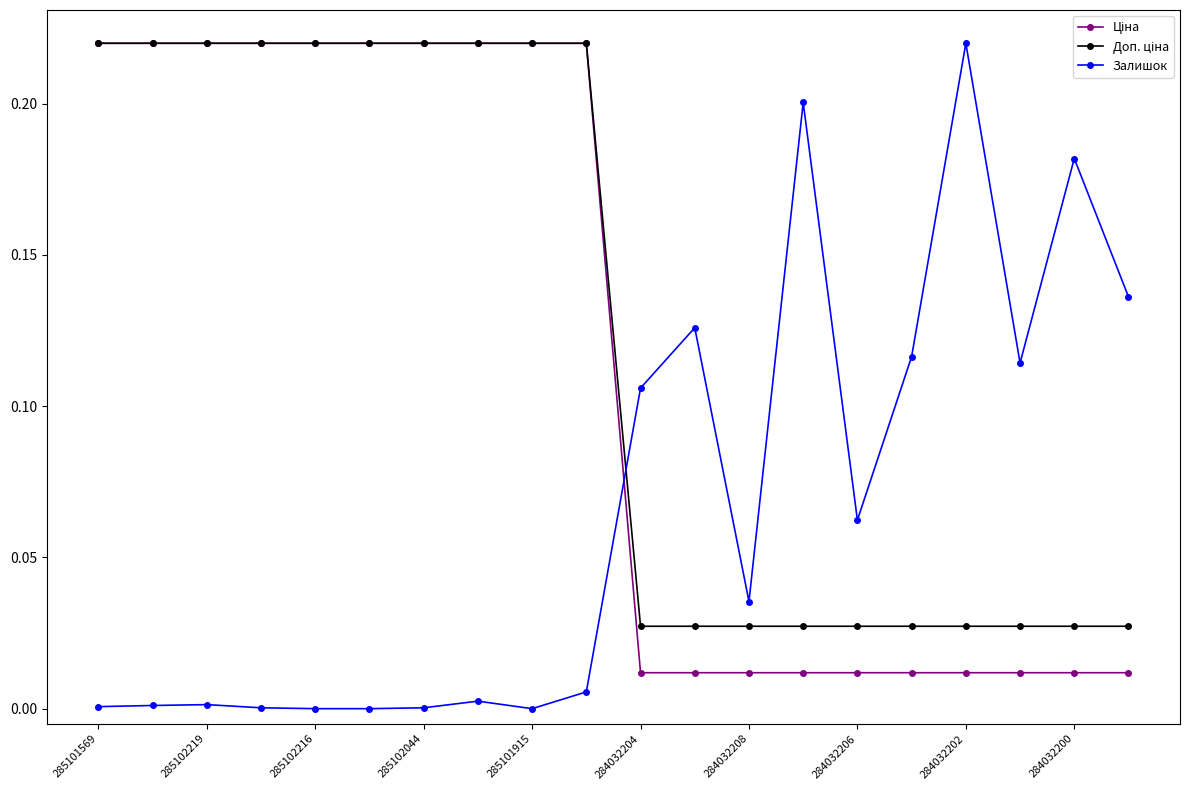

Between 284032208 and 284032202, which series saw the biggest shift?

Залишок